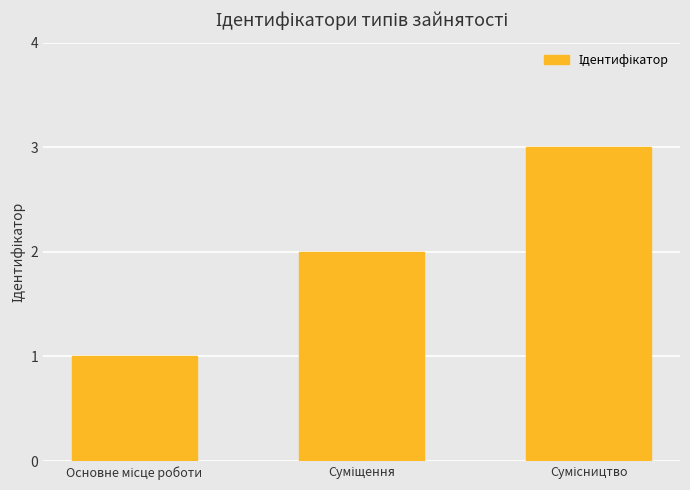

What is the sum of all values?

6